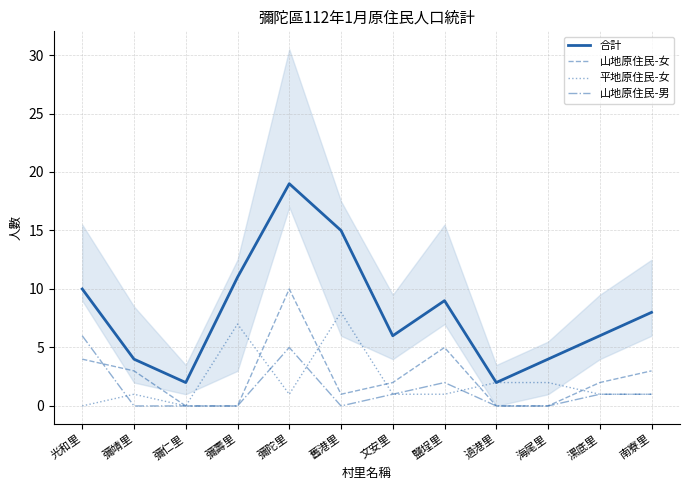

How many lines are shown in the chart?

4